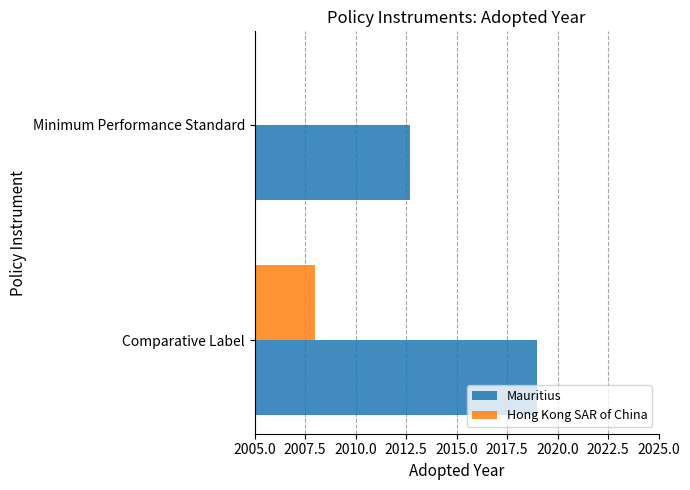

How many bars are there in total?

4